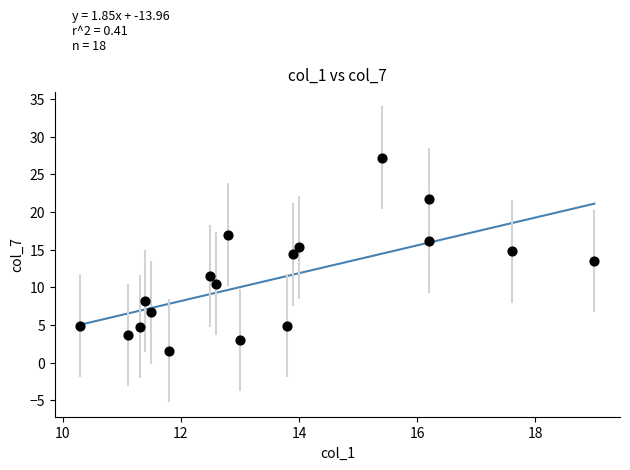

What is the range of X values (max minus min)?

8.7